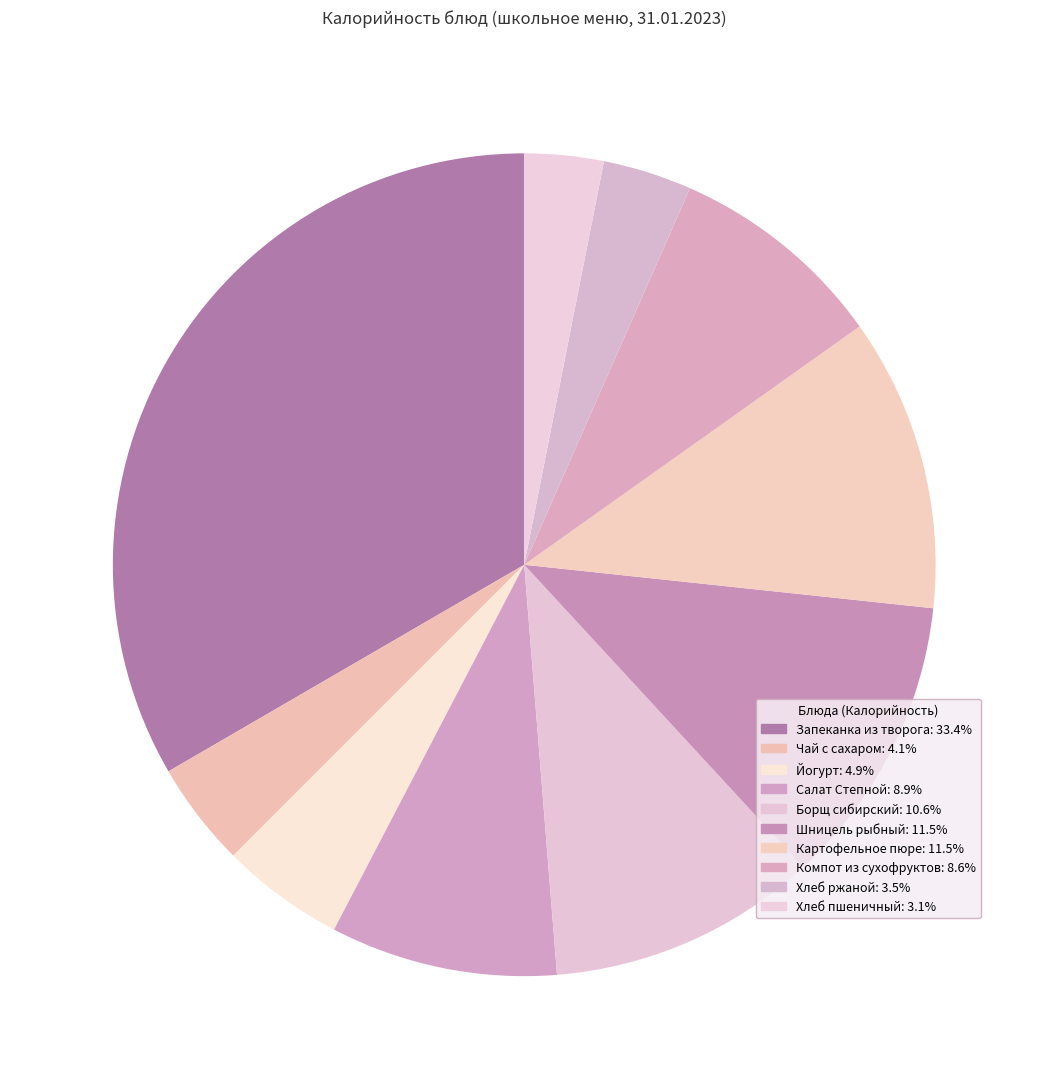

True or false: Хлеб ржаной accounts for 9% of the total.

False